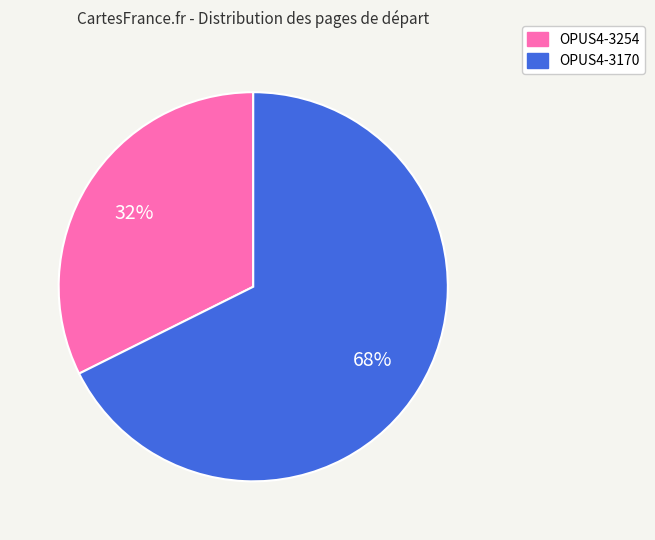

Count the number of slices in the pie.

2